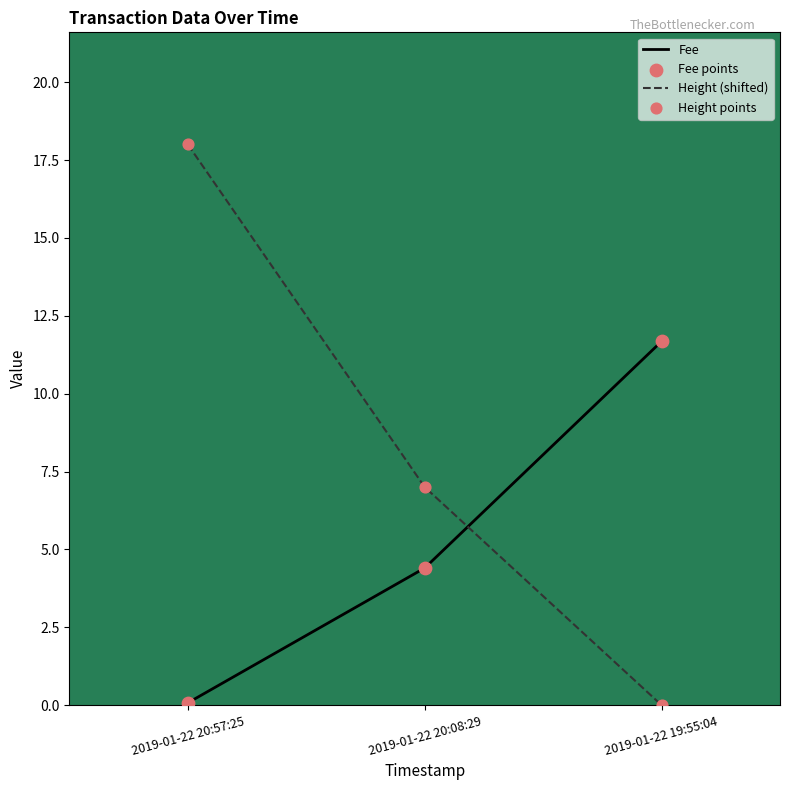

Which series changed the most between 2019-01-22 20:57:25 and 2019-01-22 19:55:04?

Height (shifted)